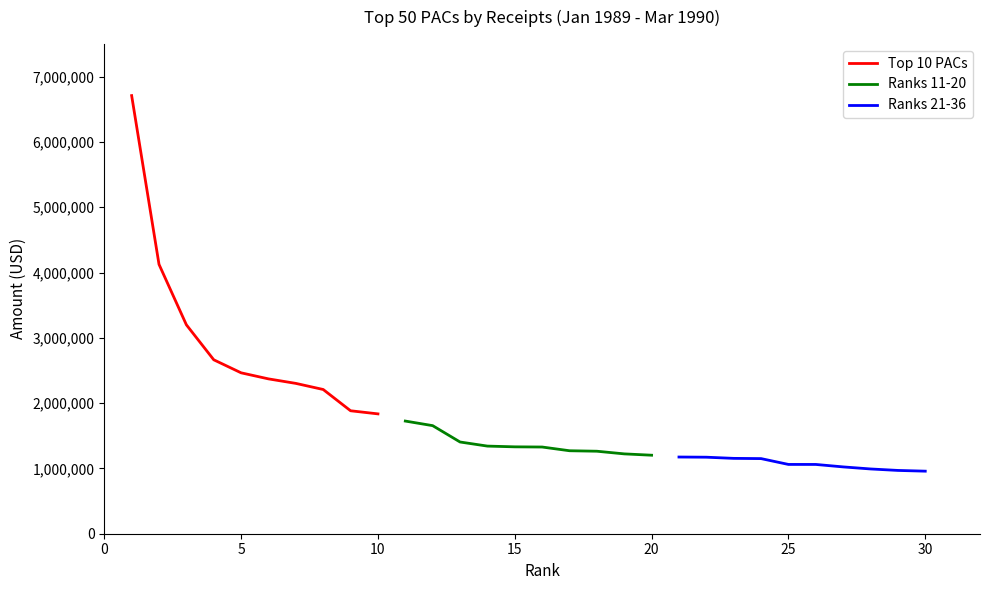

What is the minimum value for Top 10 PACs?

1835575